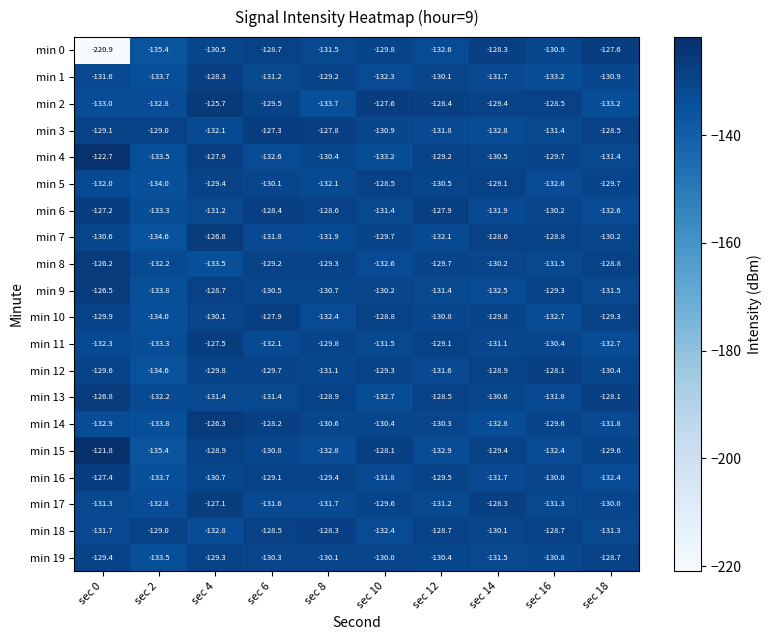

What is the spread (max minus min) of values at sec 8?

5.9